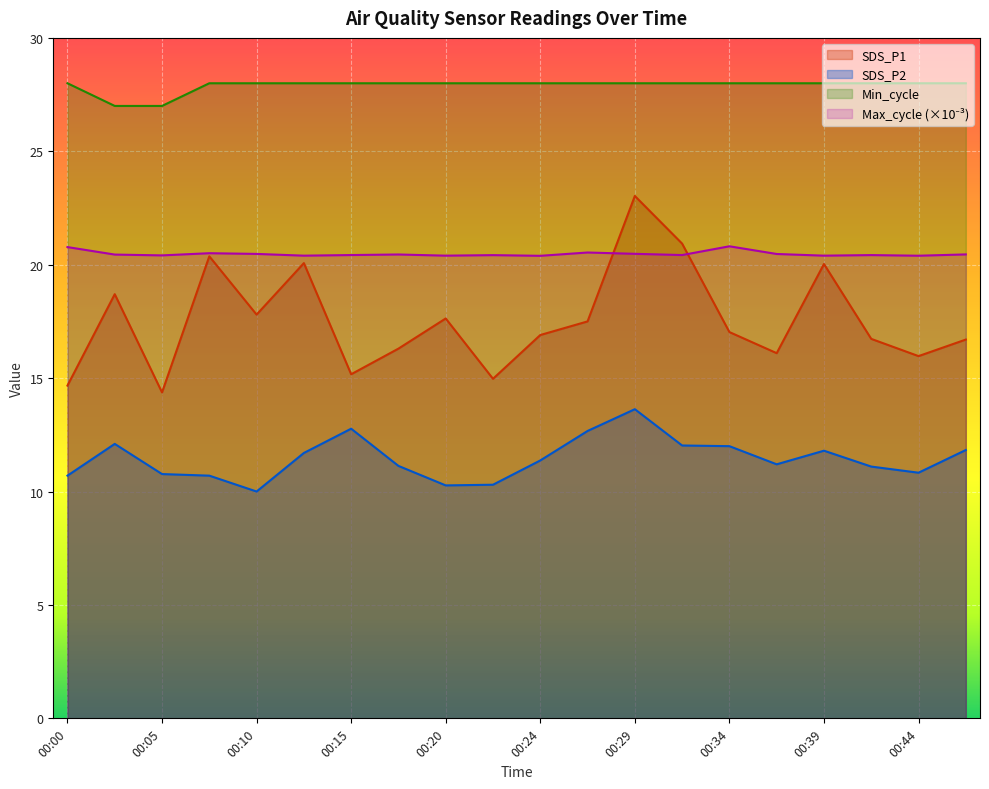

List the labels in order of SDS_P1 value, largest first.

00:29, 00:32, 00:07, 00:12, 00:39, 00:02, 00:10, 00:20, 00:27, 00:34, 00:24, 00:41, 00:46, 00:17, 00:37, 00:44, 00:15, 00:22, 00:00, 00:05